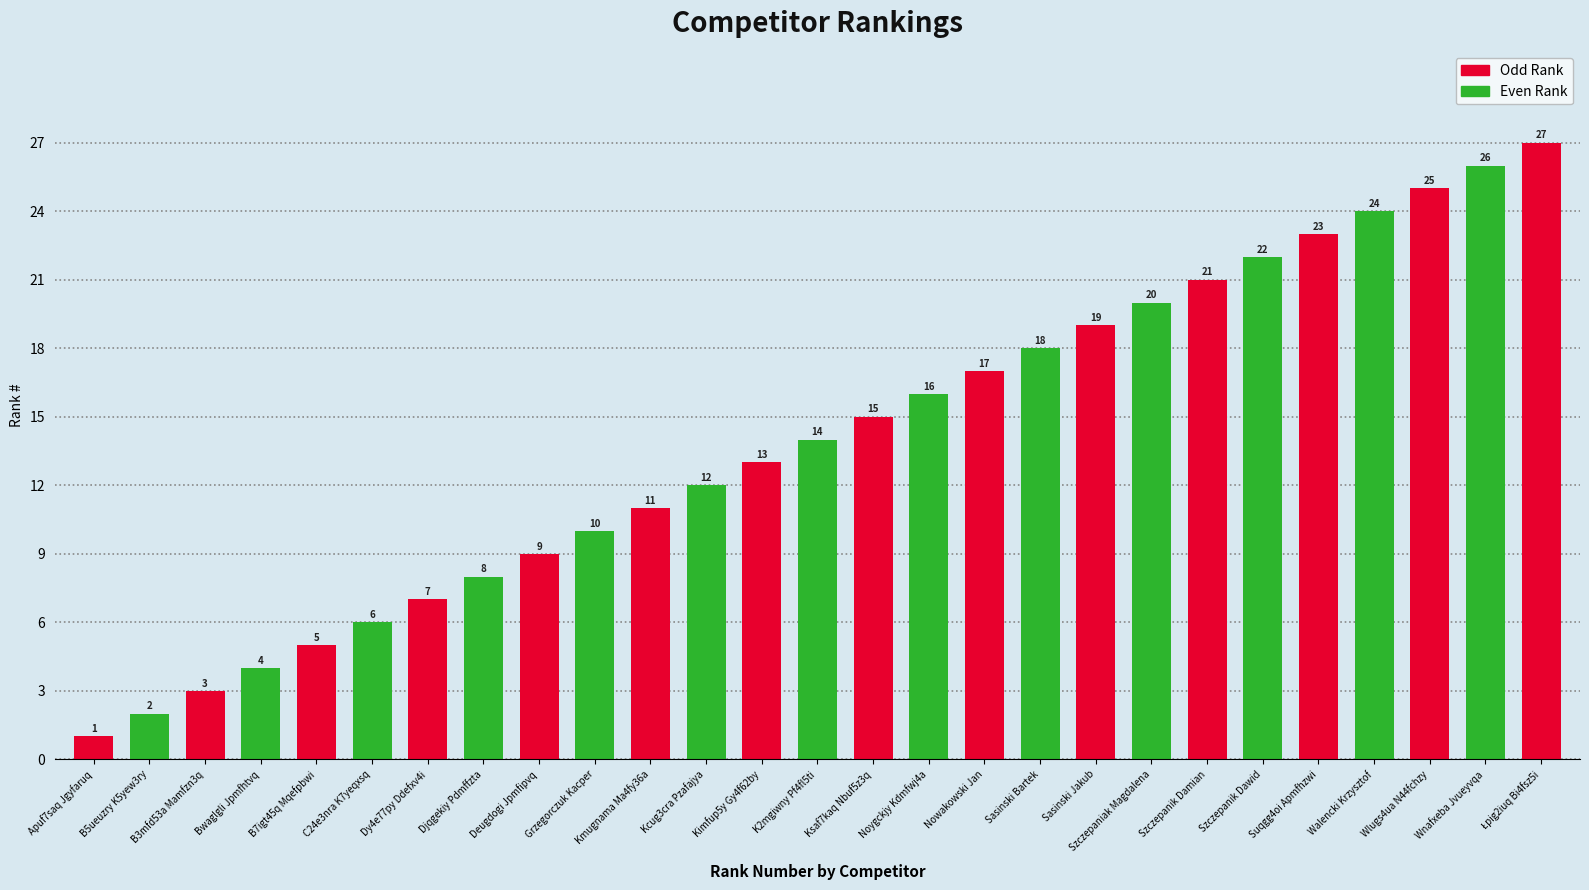

Reading right to left, list all the values displayed in this chart.

Łpig2iuq Bi4fsz5i=27	Wnafxeba Jvueyvqa=26	Wlugs4ua N44fchzy=25	Walencki Krzysztof=24	Suqgg4oi Apmfhzwi=23	Szczepanik Dawid=22	Szczepanik Damian=21	Szczepaniak Magdalena=20	Sasinski Jakub=19	Sasinski Bartek=18	Nowakowski Jan=17	Noygckjy Kdmfwj4a=16	Ksaf7kaq Nbuf5z3q=15	K2mgiwny Pf4fl5ti=14	Kimfup5y Gy4f62by=13	Kcug3cra Pzafajya=12	Kmugnama Ma4fy36a=11	Grzegorczuk Kacper=10	Deugdogi Jpmfipvq=9	Djqgekiy Pdmffzta=8	Dy4e77py Ddefxv4i=7	C24e3nra K7yeqxsq=6	B7igt45q Mqefpbwi=5	Bwaglgli Jpmfhtvq=4	B3mfd53a Mamfzn3q=3	B5ueuzry K5yew3ry=2	Apuf7saq Jgyfaruq=1